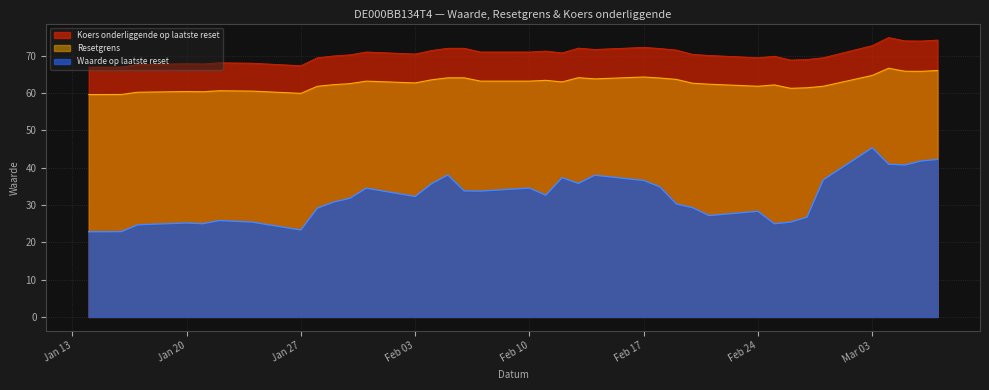

What is the approximate value of Koers onderliggende op laatste reset at Jan 20?

67.9